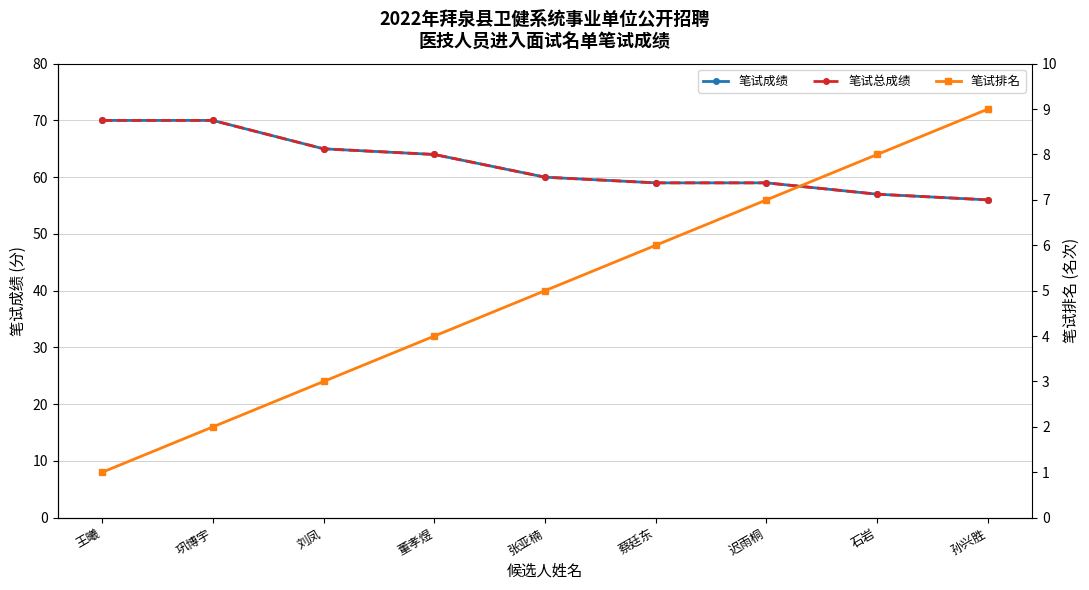

Reading left to right, extract all data points from this chart.

笔试成绩: 70	70	65	64	60	59	59	57	56
笔试总成绩: 70	70	65	64	60	59	59	57	56
笔试排名: 1	2	3	4	5	6	7	8	9